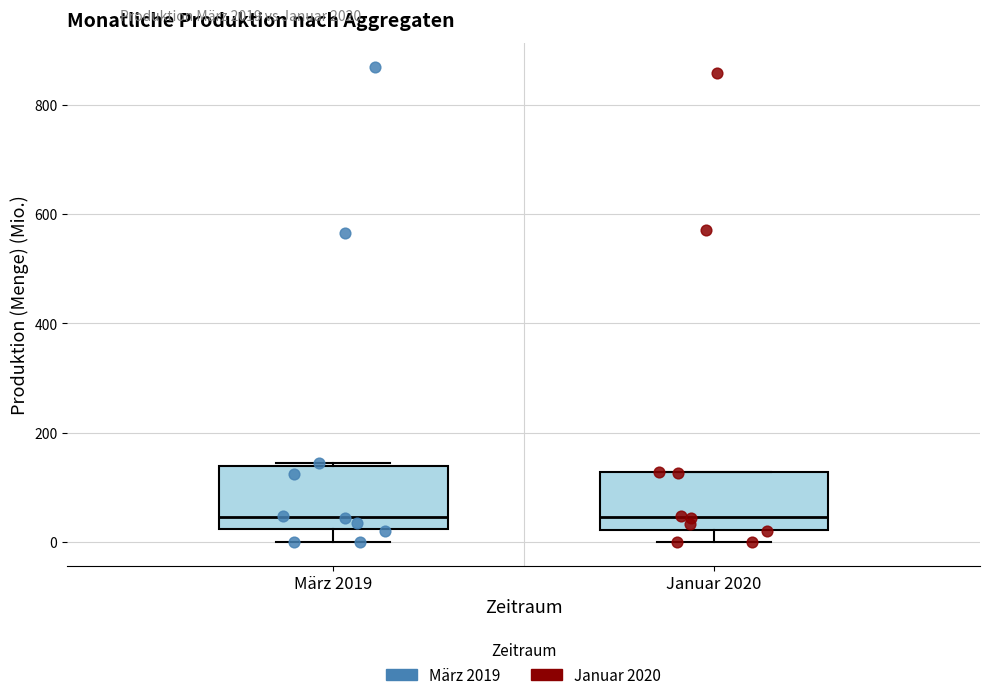

Reading left to right, transcribe this box plot: for each box, give where its median line is, the range the box spans, and where its two whiskers end, as read against the y-axis. The values are not printed on the chart, so give them approximately, as read against the axis.

März 2019: median 40, box 20 to 140, whiskers 0 to 140
Januar 2020: median 40, box 20 to 120, whiskers 0 to 120